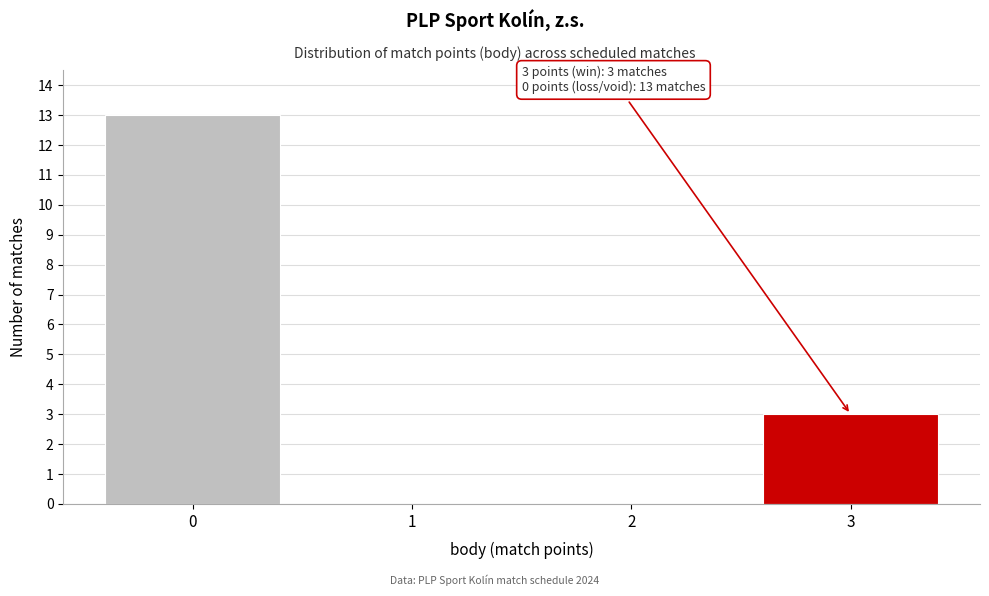

Reading left to right, extract all data points from this chart.

0=13	1=0	2=0	3=3